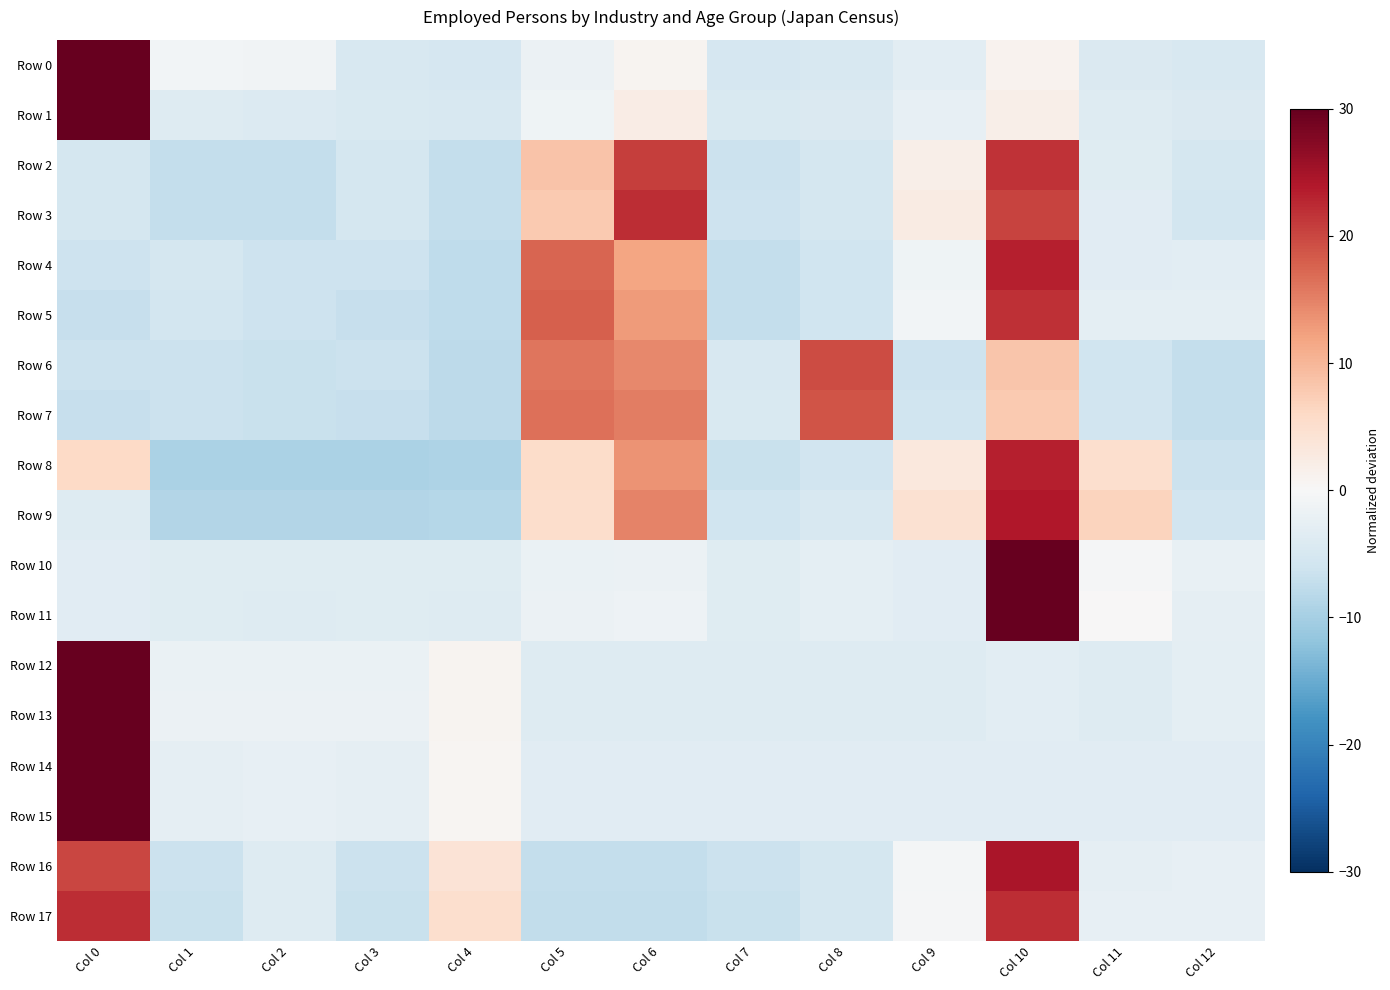

Reading right to left, extract all data points from this chart.

Row 0: Col 12=-4.8	Col 11=-4.4	Col 10=1.0	Col 9=-3.2	Col 8=-4.8	Col 7=-5.0	Col 6=0.9	Col 5=-1.8	Col 4=-5.1	Col 3=-4.7	Col 2=-1.1	Col 1=-0.9	Col 0=33.8
Row 1: Col 12=-4.3	Col 11=-3.8	Col 10=1.8	Col 9=-2.4	Col 8=-4.3	Col 7=-4.5	Col 6=2.3	Col 5=-1.2	Col 4=-4.7	Col 3=-4.6	Col 2=-4.1	Col 1=-3.9	Col 0=33.7
Row 2: Col 12=-5.3	Col 11=-3.7	Col 10=21.6	Col 9=1.8	Col 8=-5.3	Col 7=-6.4	Col 6=20.8	Col 5=8.6	Col 4=-7.2	Col 3=-5.4	Col 2=-7.2	Col 1=-7.2	Col 0=-5.4
Row 3: Col 12=-5.6	Col 11=-3.4	Col 10=20.4	Col 9=2.5	Col 8=-5.2	Col 7=-6.3	Col 6=22.3	Col 5=7.8	Col 4=-7.2	Col 3=-5.3	Col 2=-7.2	Col 1=-7.2	Col 0=-5.3
Row 4: Col 12=-3.2	Col 11=-3.4	Col 10=23.3	Col 9=-1.3	Col 8=-6.0	Col 7=-7.2	Col 6=11.9	Col 5=17.4	Col 4=-7.5	Col 3=-6.3	Col 2=-6.2	Col 1=-5.3	Col 0=-6.3
Row 5: Col 12=-3.0	Col 11=-3.0	Col 10=22.0	Col 9=-0.8	Col 8=-5.9	Col 7=-7.2	Col 6=12.9	Col 5=18.0	Col 4=-7.6	Col 3=-6.9	Col 2=-6.3	Col 1=-5.5	Col 0=-6.9
Row 6: Col 12=-7.2	Col 11=-5.9	Col 10=8.2	Col 9=-6.1	Col 8=19.6	Col 7=-4.8	Col 6=14.3	Col 5=16.1	Col 4=-8.0	Col 3=-6.6	Col 2=-6.7	Col 1=-6.4	Col 0=-6.6
Row 7: Col 12=-7.1	Col 11=-5.8	Col 10=7.8	Col 9=-5.9	Col 8=18.8	Col 7=-4.6	Col 6=15.2	Col 5=16.4	Col 4=-7.8	Col 3=-7.0	Col 2=-6.7	Col 1=-6.4	Col 0=-7.0
Row 8: Col 12=-6.4	Col 11=5.2	Col 10=23.3	Col 9=3.2	Col 8=-5.7	Col 7=-6.8	Col 6=13.5	Col 5=5.4	Col 4=-9.3	Col 3=-9.4	Col 2=-9.5	Col 1=-9.4	Col 0=6.1
Row 9: Col 12=-5.7	Col 11=6.6	Col 10=23.9	Col 9=4.5	Col 8=-4.9	Col 7=-5.9	Col 6=14.9	Col 5=5.4	Col 4=-8.6	Col 3=-8.8	Col 2=-8.8	Col 1=-8.8	Col 0=-3.9
Row 10: Col 12=-2.1	Col 11=-0.3	Col 10=34.5	Col 9=-3.4	Col 8=-3.0	Col 7=-3.6	Col 6=-1.8	Col 5=-2.0	Col 4=-3.7	Col 3=-3.7	Col 2=-3.7	Col 1=-3.7	Col 0=-3.3
Row 11: Col 12=-2.7	Col 11=0.0	Col 10=34.4	Col 9=-3.4	Col 8=-2.9	Col 7=-3.7	Col 6=-1.5	Col 5=-1.8	Col 4=-3.8	Col 3=-3.7	Col 2=-3.8	Col 1=-3.7	Col 0=-3.3
Row 12: Col 12=-2.9	Col 11=-3.9	Col 10=-3.2	Col 9=-3.8	Col 8=-3.9	Col 7=-3.9	Col 6=-3.8	Col 5=-3.9	Col 4=0.7	Col 3=-2.0	Col 2=-2.0	Col 1=-2.0	Col 0=34.4
Row 13: Col 12=-3.0	Col 11=-4.0	Col 10=-3.2	Col 9=-3.8	Col 8=-4.0	Col 7=-4.0	Col 6=-3.9	Col 5=-3.9	Col 4=0.9	Col 3=-1.9	Col 2=-1.8	Col 1=-1.9	Col 0=34.3
Row 14: Col 12=-3.4	Col 11=-3.4	Col 10=-3.4	Col 9=-3.4	Col 8=-3.4	Col 7=-3.4	Col 6=-3.4	Col 5=-3.4	Col 4=0.6	Col 3=-2.6	Col 2=-2.4	Col 1=-2.6	Col 0=34.4
Row 15: Col 12=-3.5	Col 11=-3.4	Col 10=-3.4	Col 9=-3.4	Col 8=-3.5	Col 7=-3.5	Col 6=-3.4	Col 5=-3.4	Col 4=0.7	Col 3=-2.6	Col 2=-2.4	Col 1=-2.6	Col 0=34.4
Row 16: Col 12=-2.5	Col 11=-2.6	Col 10=24.4	Col 9=-0.5	Col 8=-5.3	Col 7=-6.5	Col 6=-7.1	Col 5=-7.2	Col 4=4.2	Col 3=-6.5	Col 2=-3.9	Col 1=-6.5	Col 0=20.0
Row 17: Col 12=-2.5	Col 11=-2.5	Col 10=22.2	Col 9=-0.4	Col 8=-5.4	Col 7=-6.6	Col 6=-7.3	Col 5=-7.4	Col 4=4.9	Col 3=-6.6	Col 2=-3.8	Col 1=-6.6	Col 0=22.0